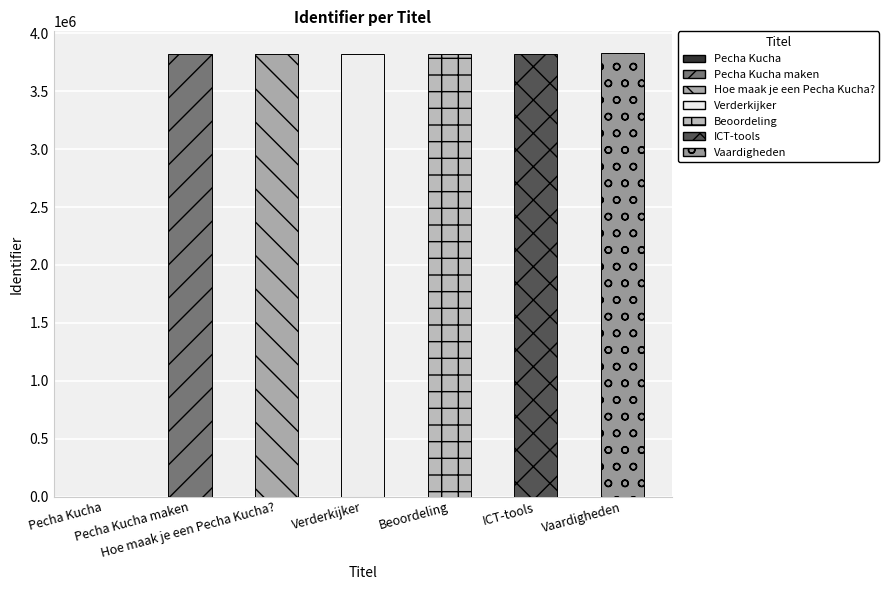

How many bars are there in total?

7